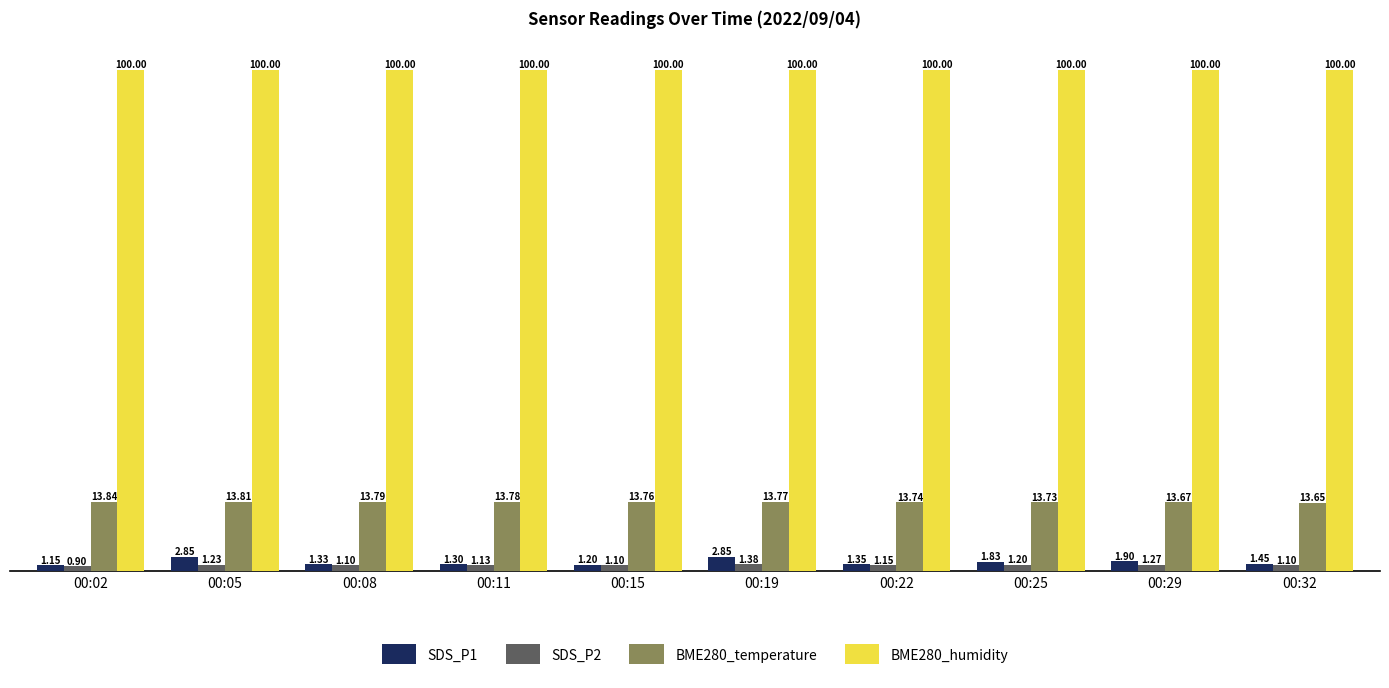

Rank the series by their maximum value, from highest to lowest.

BME280_humidity, BME280_temperature, SDS_P1, SDS_P2